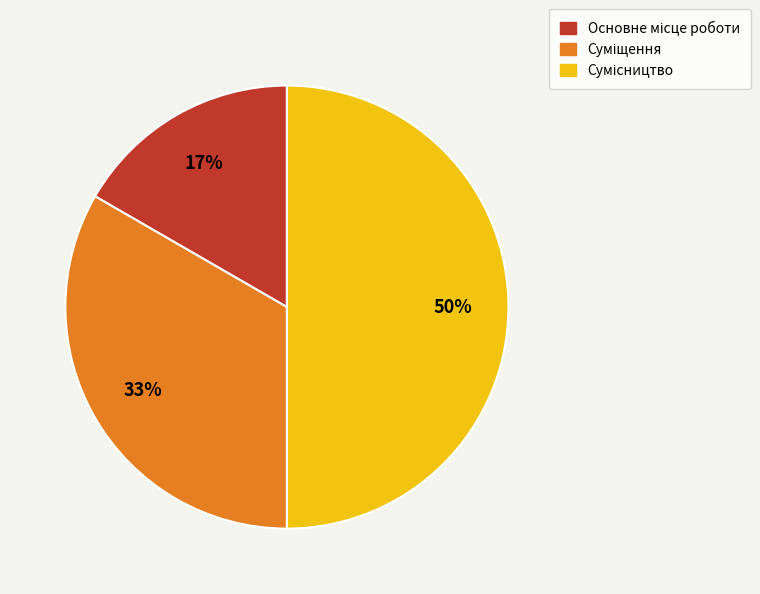

To the nearest percent, what is the difference between the largest and smallest slice percentages?

33%